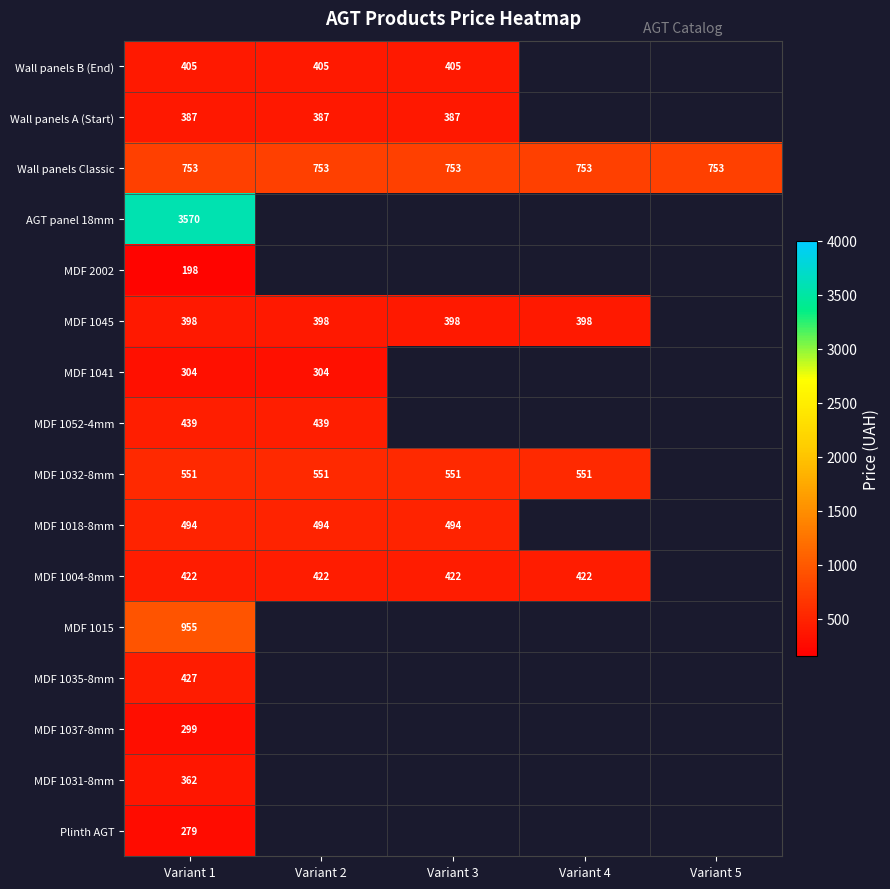

What is the smallest value displayed?

198.4